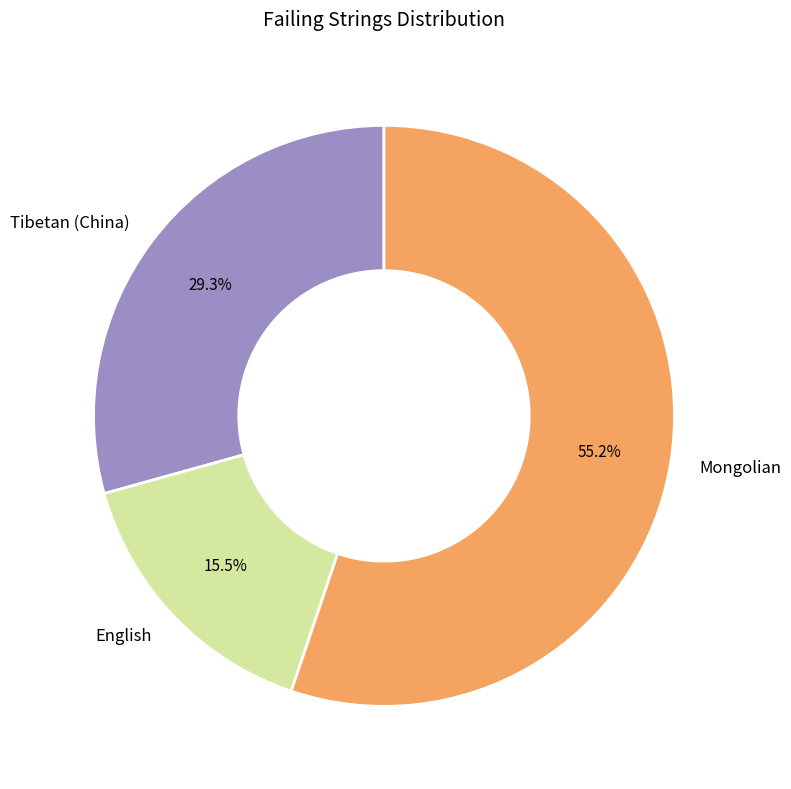

Which slice is the smallest?

English